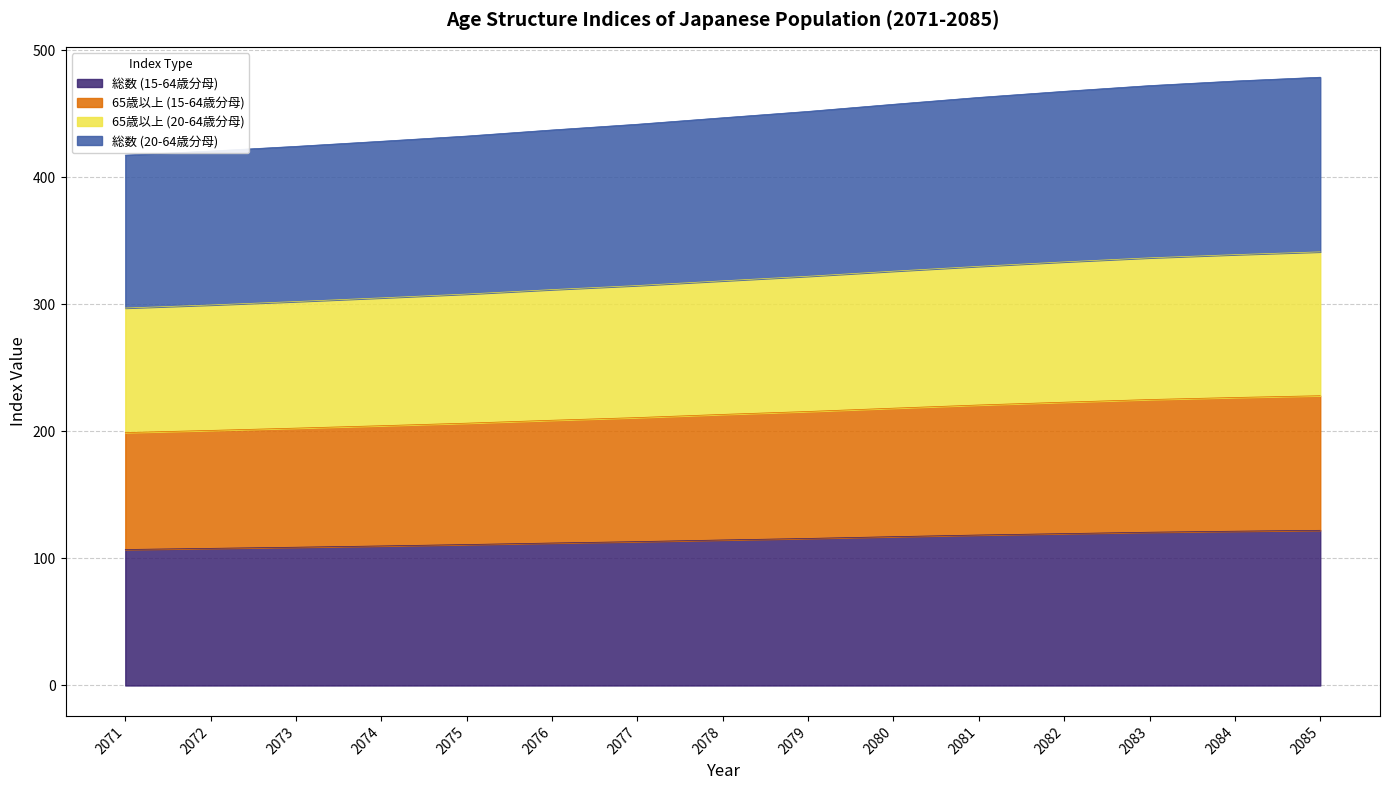

What are all the series names shown in the legend?

総数 (15-64歳分母), 65歳以上 (15-64歳分母), 65歳以上 (20-64歳分母), 総数 (20-64歳分母)